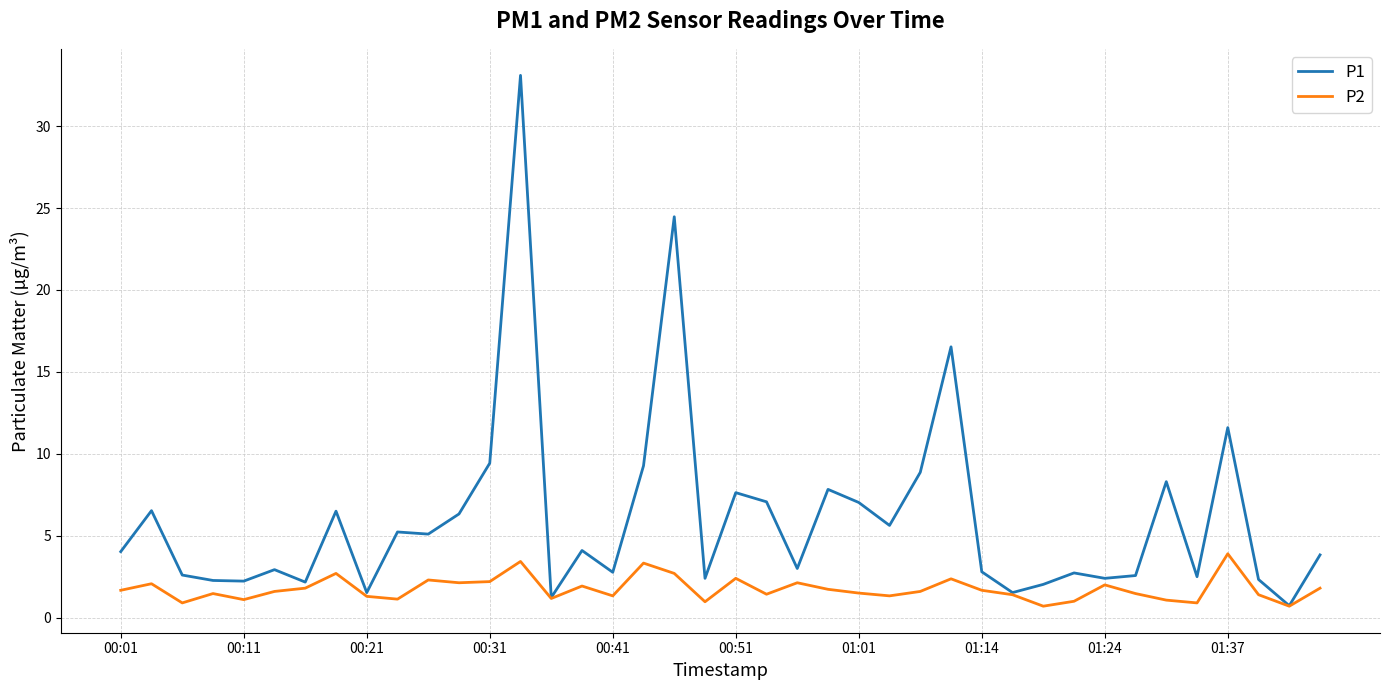

Rank the series by their average value, from highest to lowest.

P1, P2